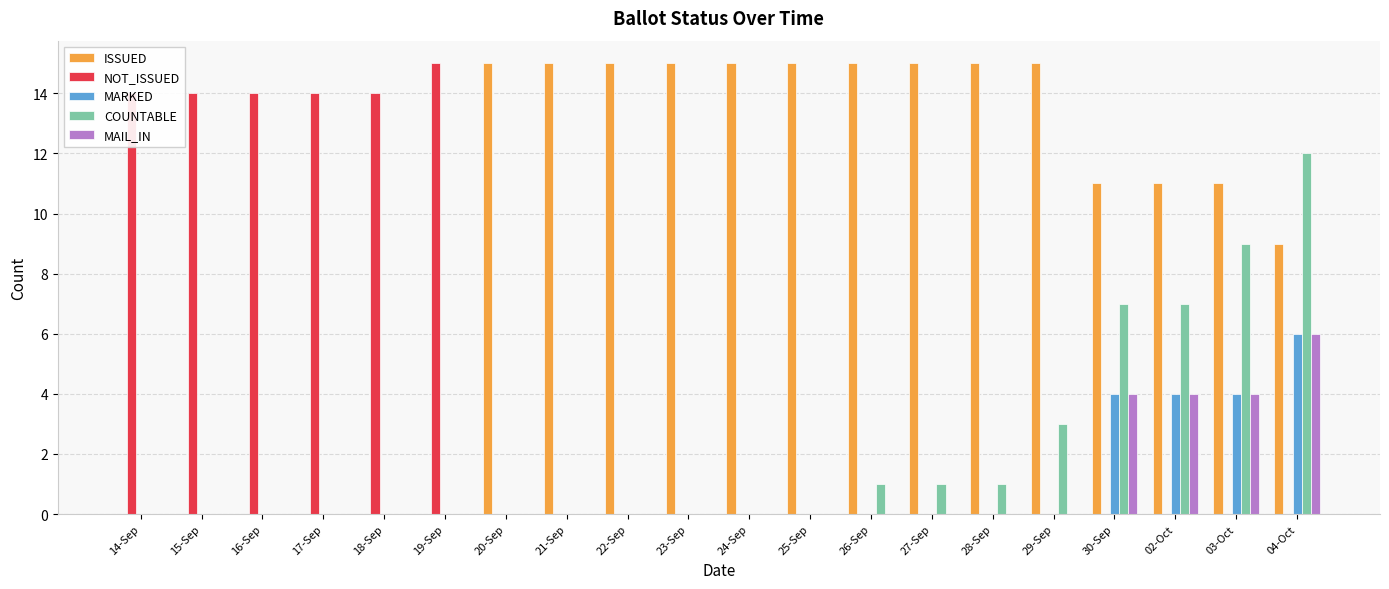

Count the number of data series in this chart.

5